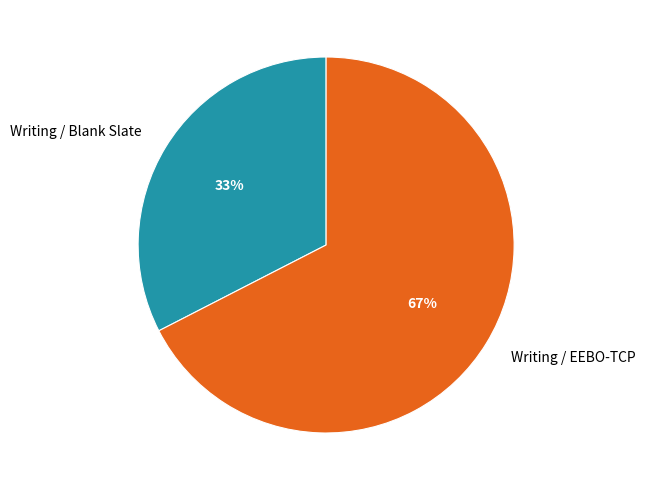

Which category has the smallest portion of the pie?

Writing / Blank Slate